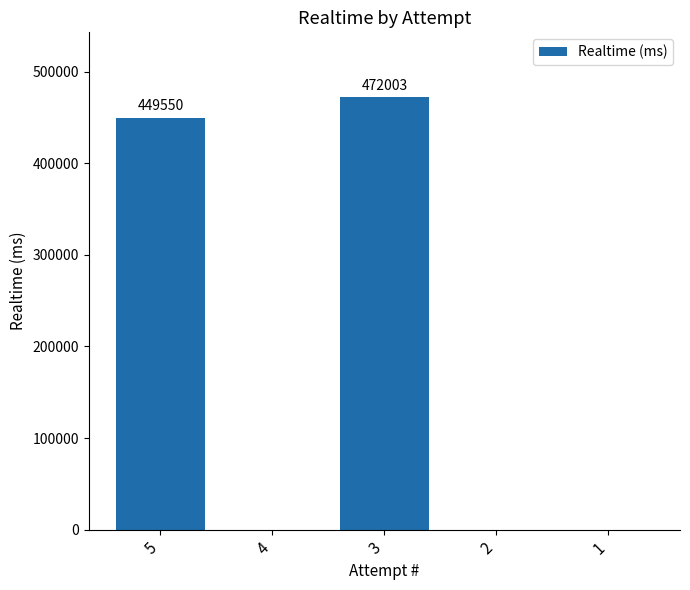

Where is the data nearest to the value 236001?

5